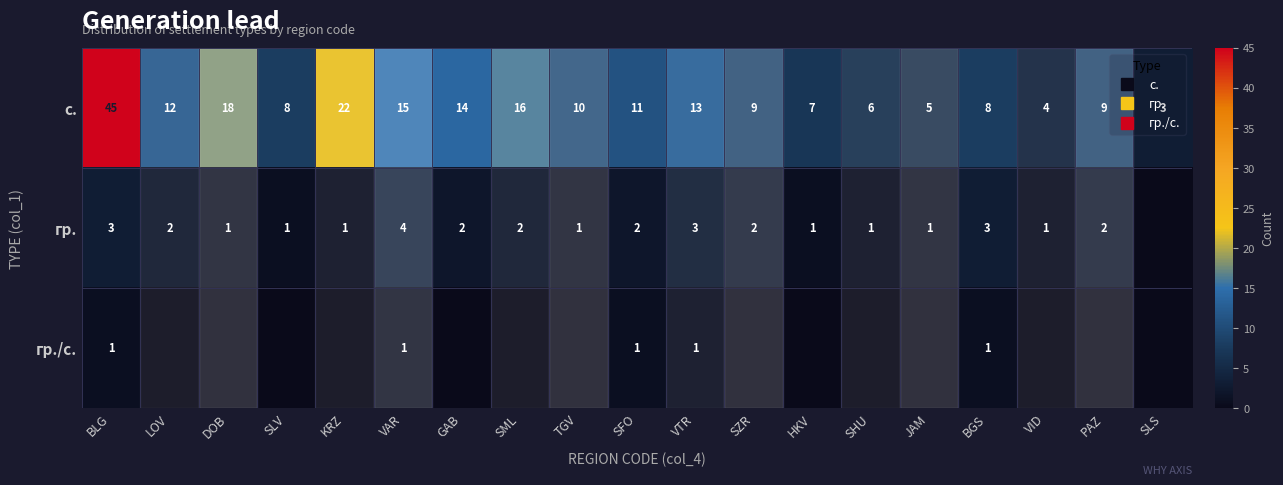

Rank the categories by гр. value from highest to lowest.

VAR, BLG, VTR, BGS, LOV, GAB, SML, SFO, SZR, PAZ, DOB, SLV, KRZ, TGV, HKV, SHU, JAM, VID, SLS